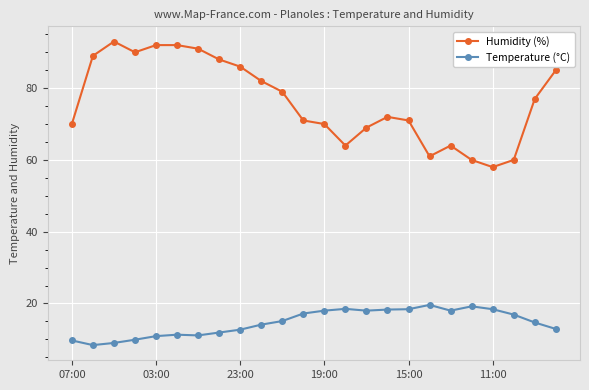

What is the maximum value shown in the chart?

93.0